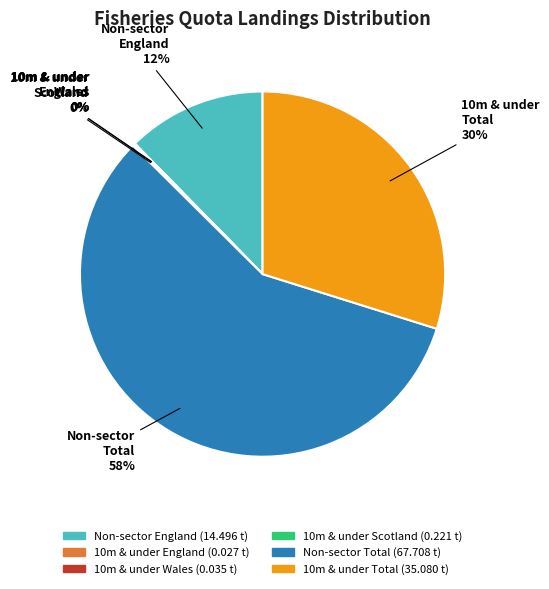

Is there a majority slice in this chart?

Yes